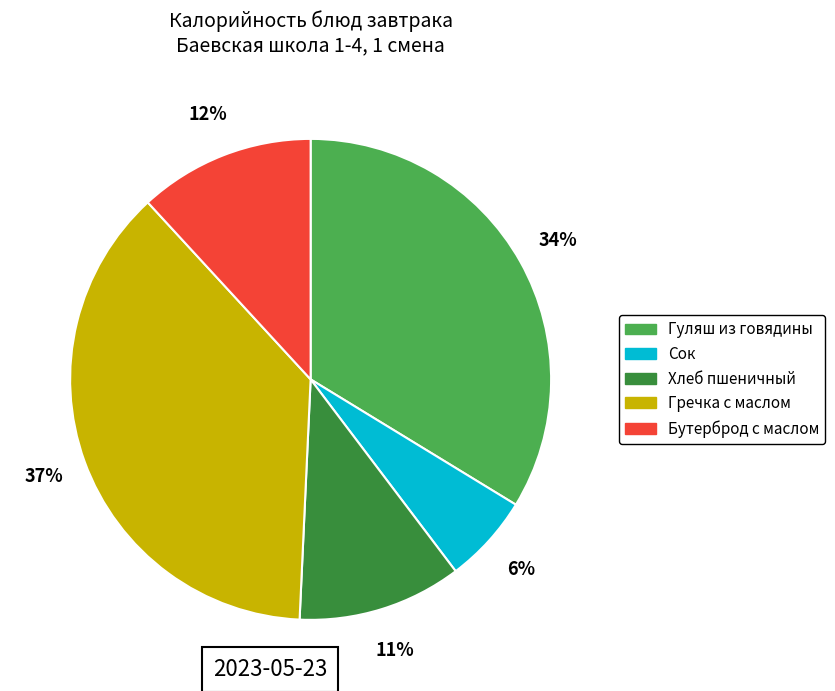

To the nearest percent, what is the difference between the Хлеб пшеничный and Гречка с маслом slice percentages?

26%